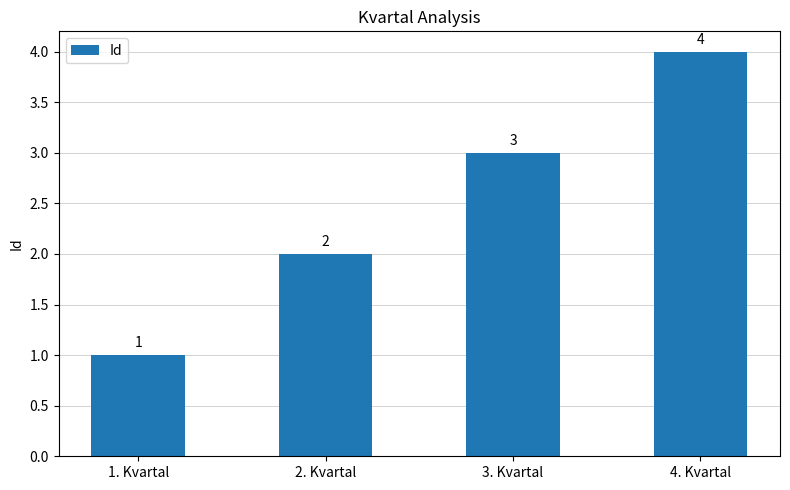

Is it true that the value at 3. Kvartal is 5?

False